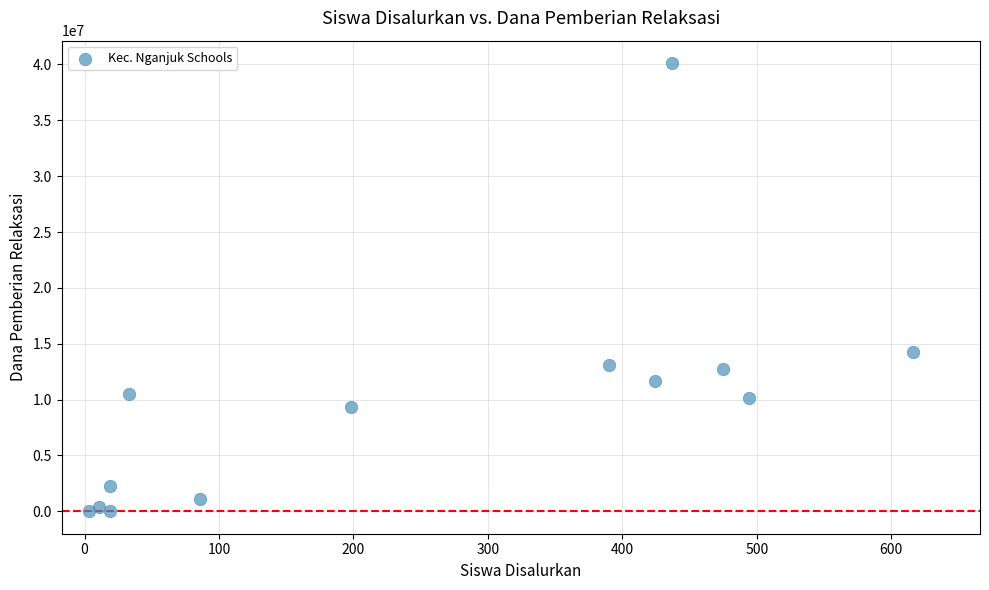

What Y value in the scatter plot is closest to 20062500?

14250000